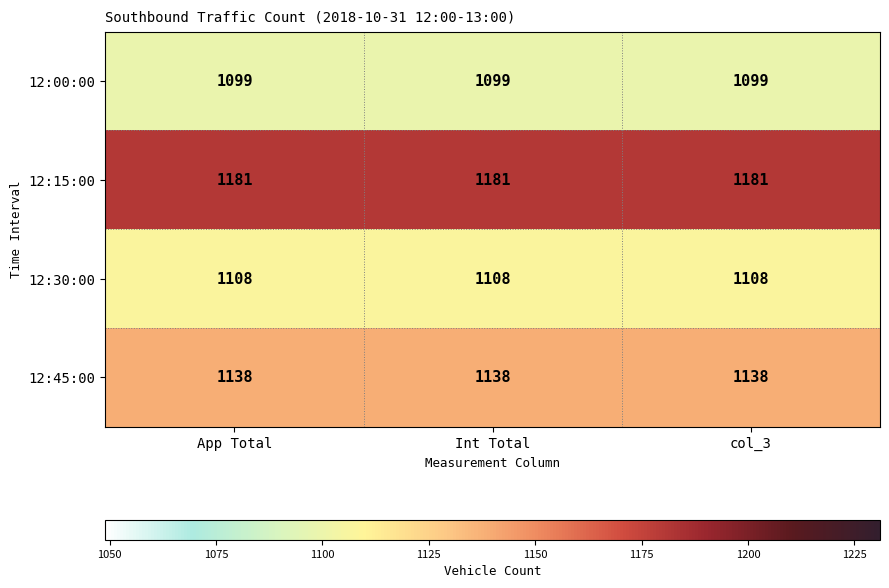

Rank the series by their maximum value, from lowest to highest.

12:00:00, 12:30:00, 12:45:00, 12:15:00